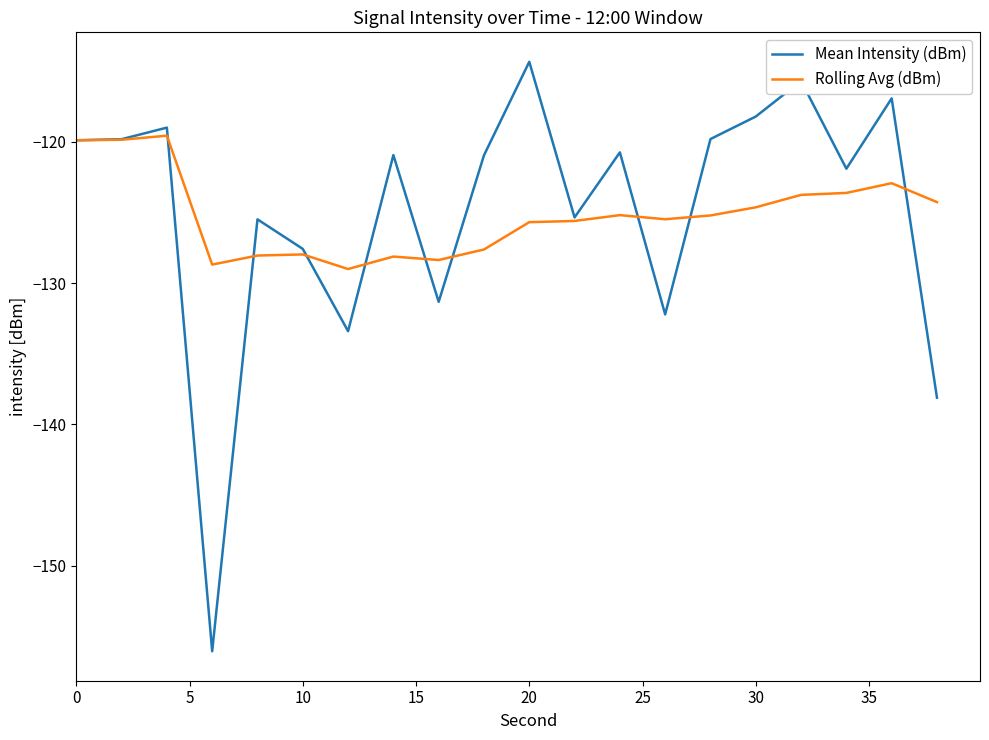

List the series in order of their peak value, highest first.

Mean Intensity (dBm), Rolling Avg (dBm)